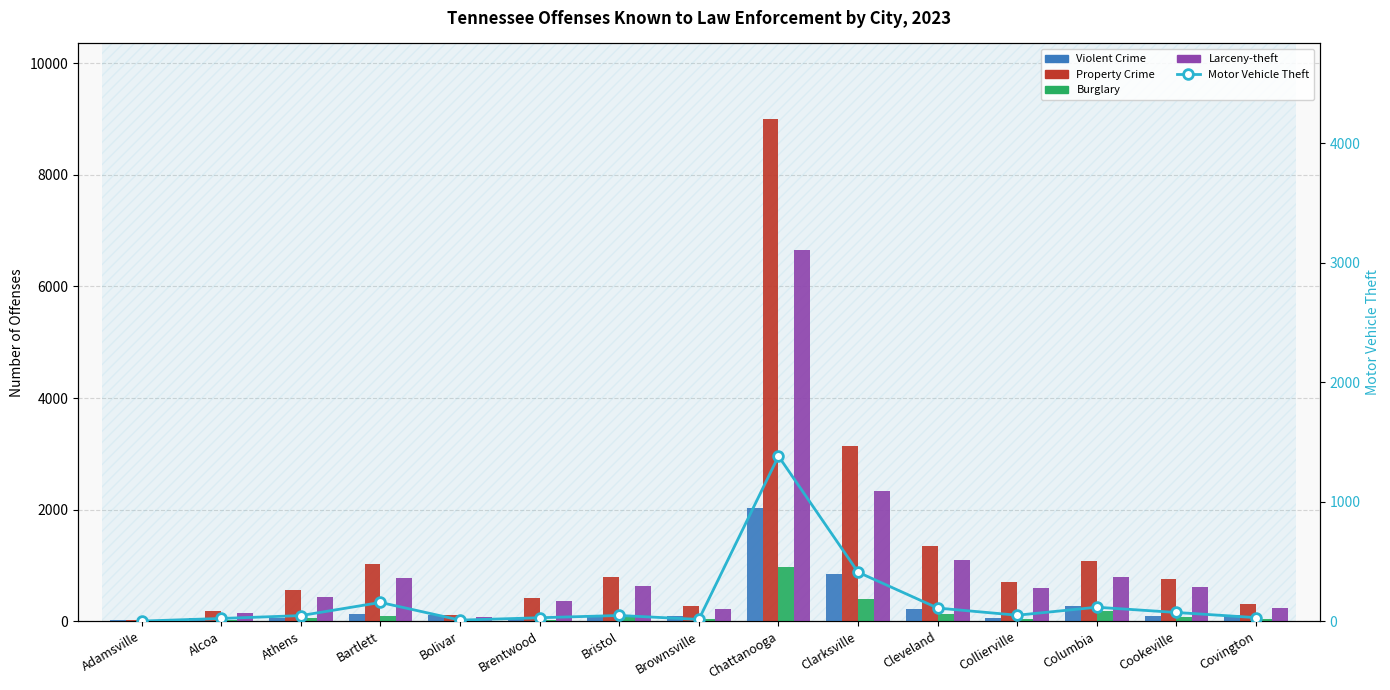

Reading left to right, extract all data points from this chart.

Violent Crime: Adamsville=13	Alcoa=59	Athens=58	Bartlett=138	Bolivar=109	Brentwood=35	Bristol=118	Brownsville=96	Chattanooga=2023	Clarksville=850	Cleveland=221	Collierville=61	Columbia=267	Cookeville=85	Covington=111
Property Crime: Adamsville=18	Alcoa=175	Athens=554	Bartlett=1028	Bolivar=109	Brentwood=420	Bristol=786	Brownsville=273	Chattanooga=9004	Clarksville=3140	Cleveland=1350	Collierville=695	Columbia=1085	Cookeville=755	Covington=311
Burglary: Adamsville=1	Alcoa=13	Athens=65	Bartlett=91	Bolivar=26	Brentwood=29	Bristol=113	Brownsville=46	Chattanooga=971	Clarksville=391	Cleveland=135	Collierville=41	Columbia=177	Cookeville=70	Covington=42
Larceny-theft: Adamsville=16	Alcoa=139	Athens=442	Bartlett=780	Bolivar=74	Brentwood=362	Bristol=625	Brownsville=212	Chattanooga=6652	Clarksville=2339	Cleveland=1105	Collierville=604	Columbia=791	Cookeville=612	Covington=239
Motor Vehicle Theft: Adamsville=1	Alcoa=23	Athens=47	Bartlett=157	Bolivar=9	Brentwood=29	Bristol=48	Brownsville=15	Chattanooga=1381	Clarksville=410	Cleveland=110	Collierville=50	Columbia=117	Cookeville=73	Covington=30